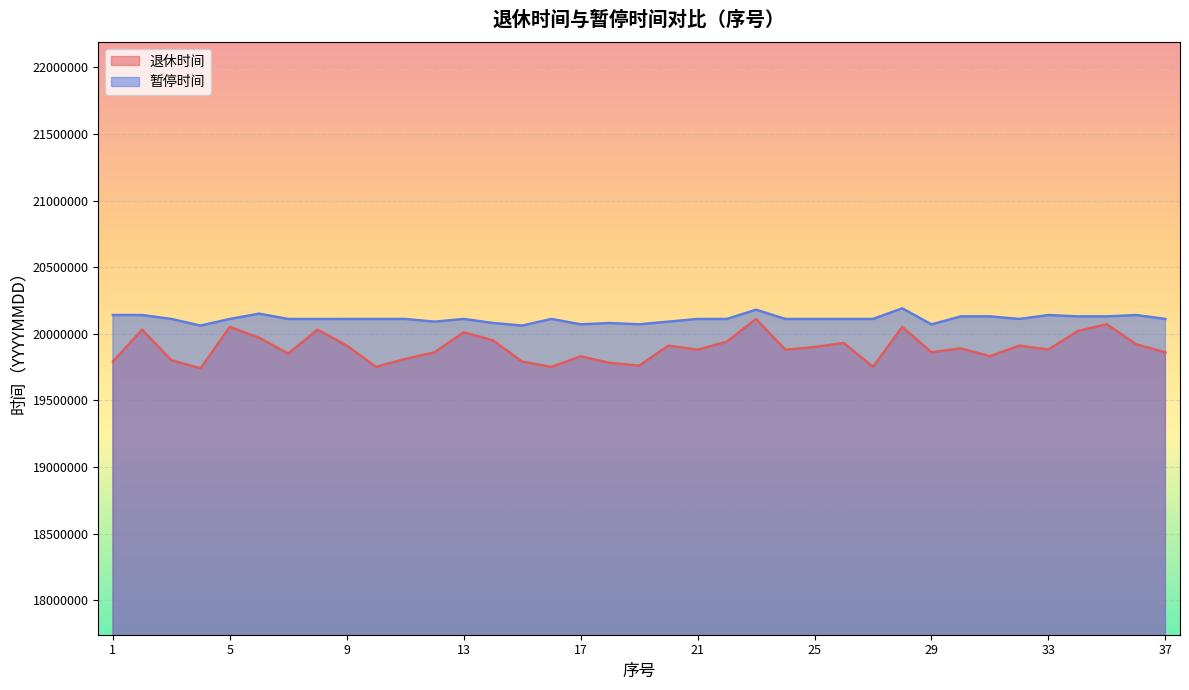

What is the spread (max minus min) of values at 25?

210800